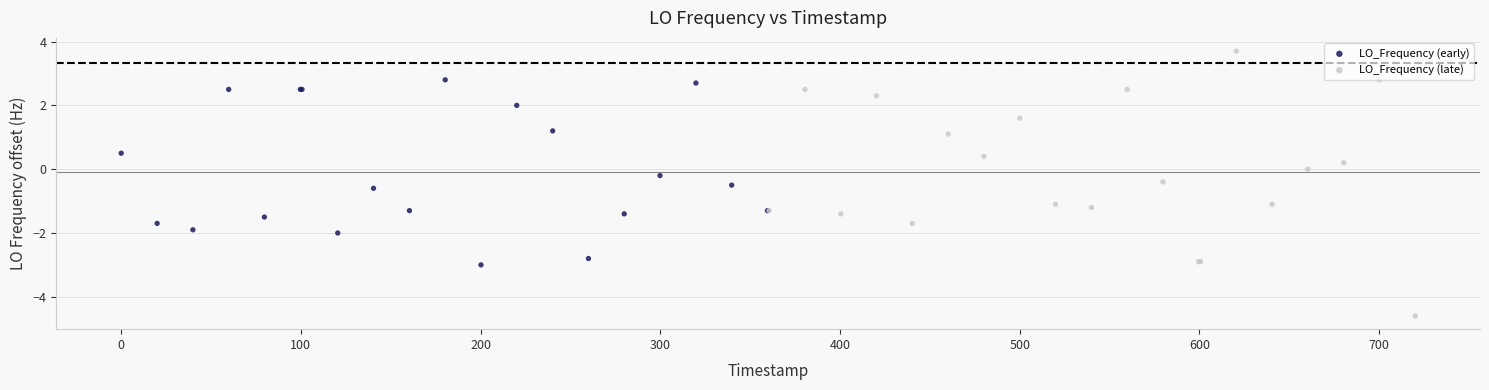

Which series has the largest Y range (max minus min)?

LO_Frequency (late)